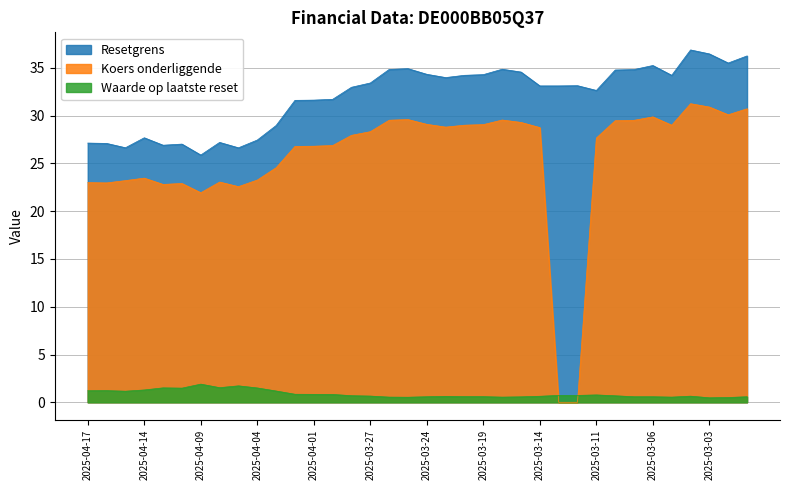

Reading right to left, list all the values displayed in this chart.

Resetgrens: 36.2	35.5	36.5	36.9	34.2	35.2	34.8	34.8	32.6	33.1	33.1	33.1	34.6	34.9	34.3	34.2	34.0	34.3	34.9	34.8	33.4	33.0	31.7	31.6	31.6	29.0	27.4	26.6	27.2	25.9	27.0	26.9	27.7	26.6	27.1	27.1
Koers onderliggende: 30.7	30.1	30.9	31.2	29.0	29.9	29.5	29.5	27.7	0.0	0.0	28.8	29.3	29.5	29.1	29.0	28.8	29.1	29.6	29.5	28.3	27.9	26.9	26.8	26.8	24.6	23.3	22.6	23.1	21.9	22.9	22.8	23.5	23.2	23.0	23.0
Waarde op laatste reset: 0.6	0.5	0.5	0.6	0.5	0.6	0.6	0.7	0.8	0.7	0.7	0.6	0.6	0.5	0.6	0.6	0.6	0.6	0.5	0.5	0.7	0.7	0.8	0.8	0.8	1.2	1.5	1.7	1.5	1.9	1.5	1.5	1.3	1.2	1.2	1.2